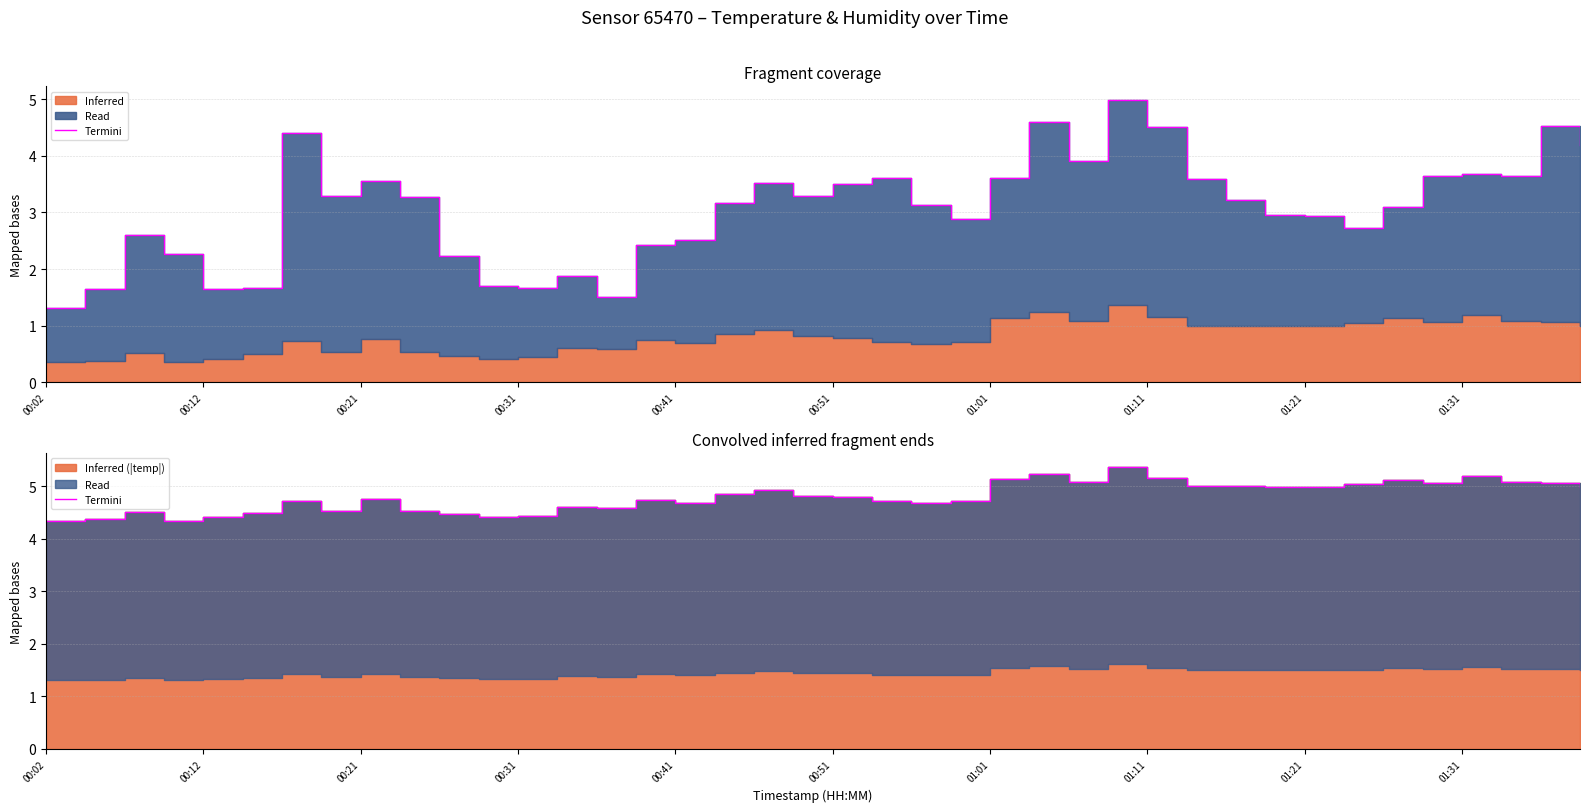

The value at 11 is 2.7. True or false?

False